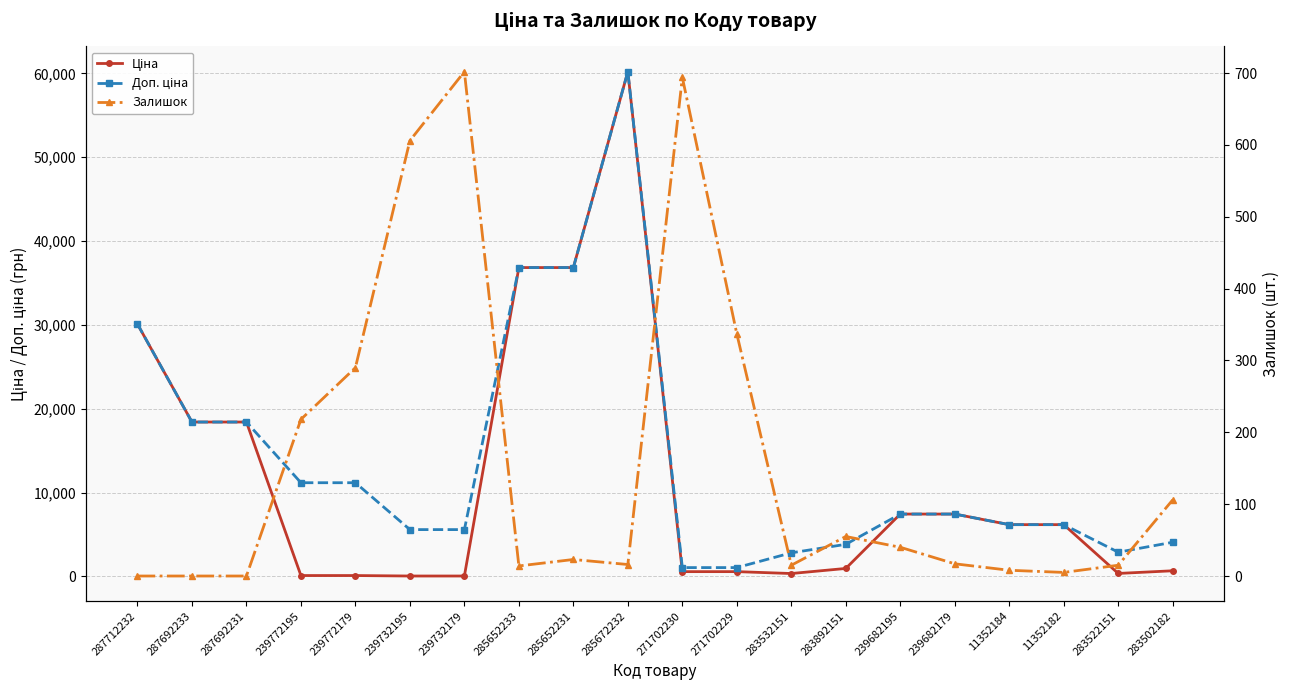

True or false: Залишок has a value of 5.0 at 285652233.

False